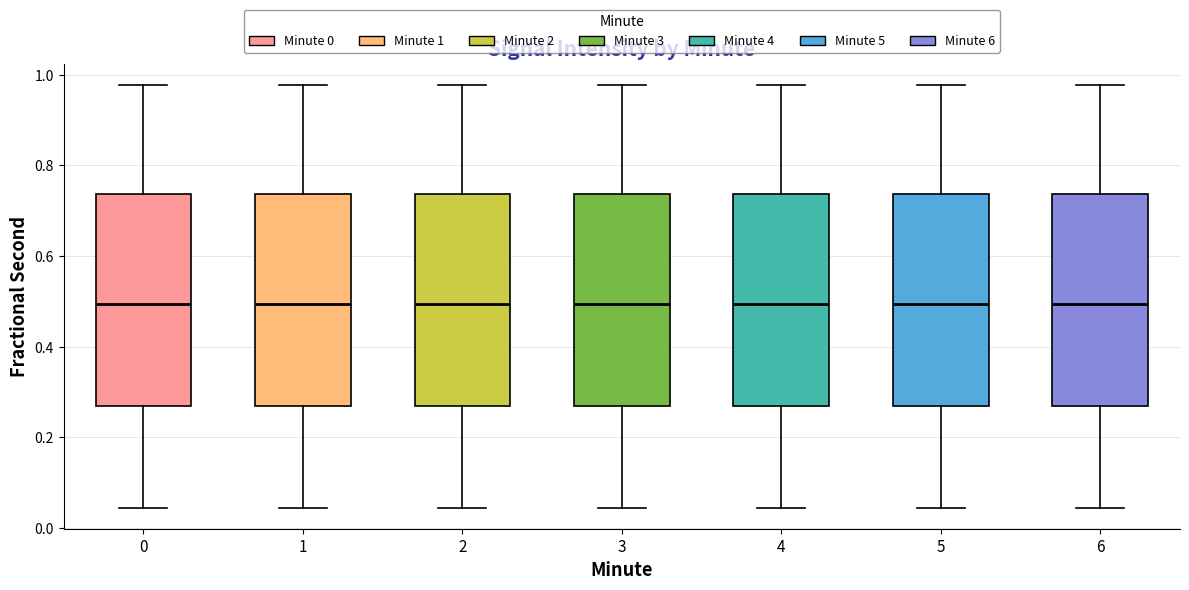

Reading left to right, read every box against the y-axis: the position of its median line, the range the box covers, and the ends of its whiskers. The values are not printed on the chart, so give them approximately, as read against the axis.

0: median 0.50, box 0.26 to 0.74, whiskers 0.04 to 0.98
1: median 0.50, box 0.26 to 0.74, whiskers 0.04 to 0.98
2: median 0.50, box 0.26 to 0.74, whiskers 0.04 to 0.98
3: median 0.50, box 0.26 to 0.74, whiskers 0.04 to 0.98
4: median 0.50, box 0.26 to 0.74, whiskers 0.04 to 0.98
5: median 0.50, box 0.26 to 0.74, whiskers 0.04 to 0.98
6: median 0.50, box 0.26 to 0.74, whiskers 0.04 to 0.98